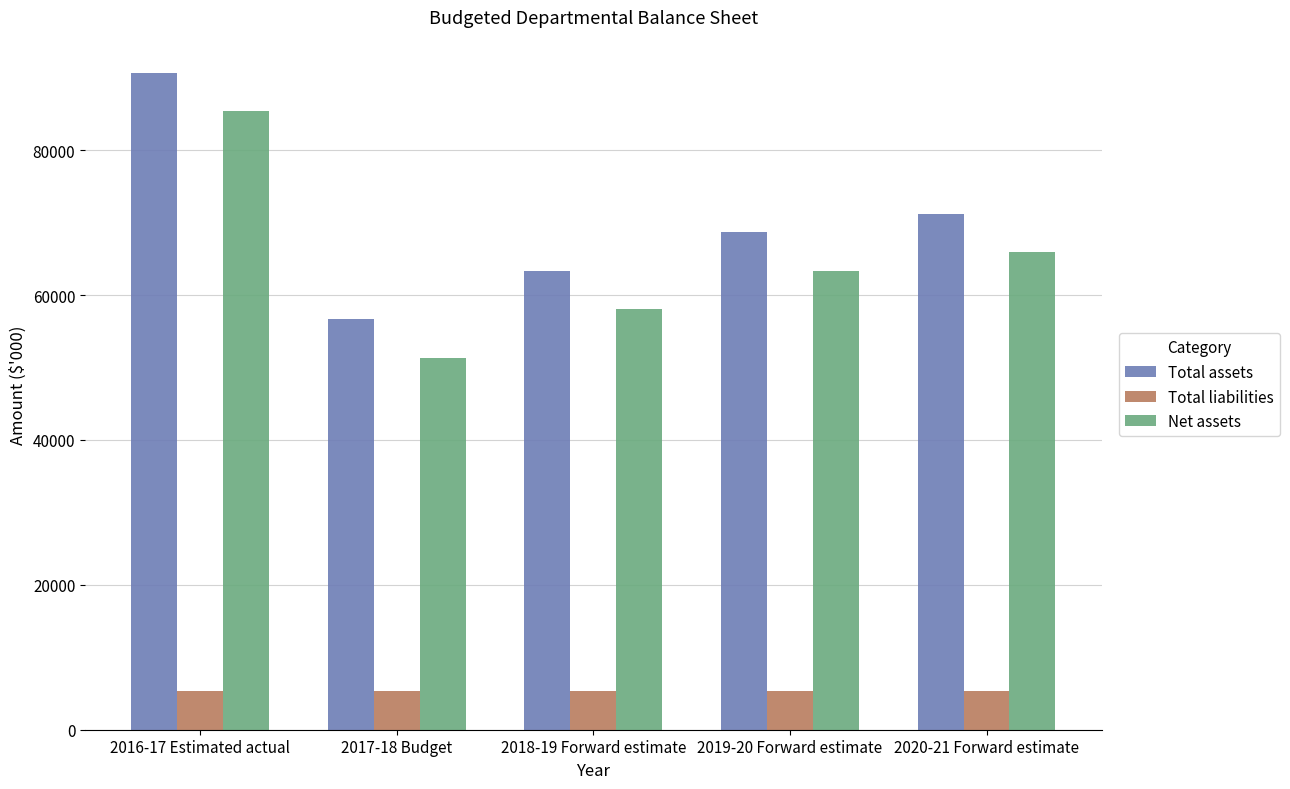

At which category does the chart reach its peak across all series?

2016-17 Estimated actual